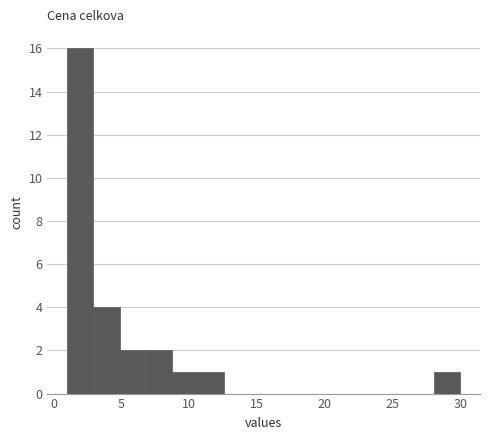

Read against the x-axis, roughly where is the centre of the tallest bar?

2.0